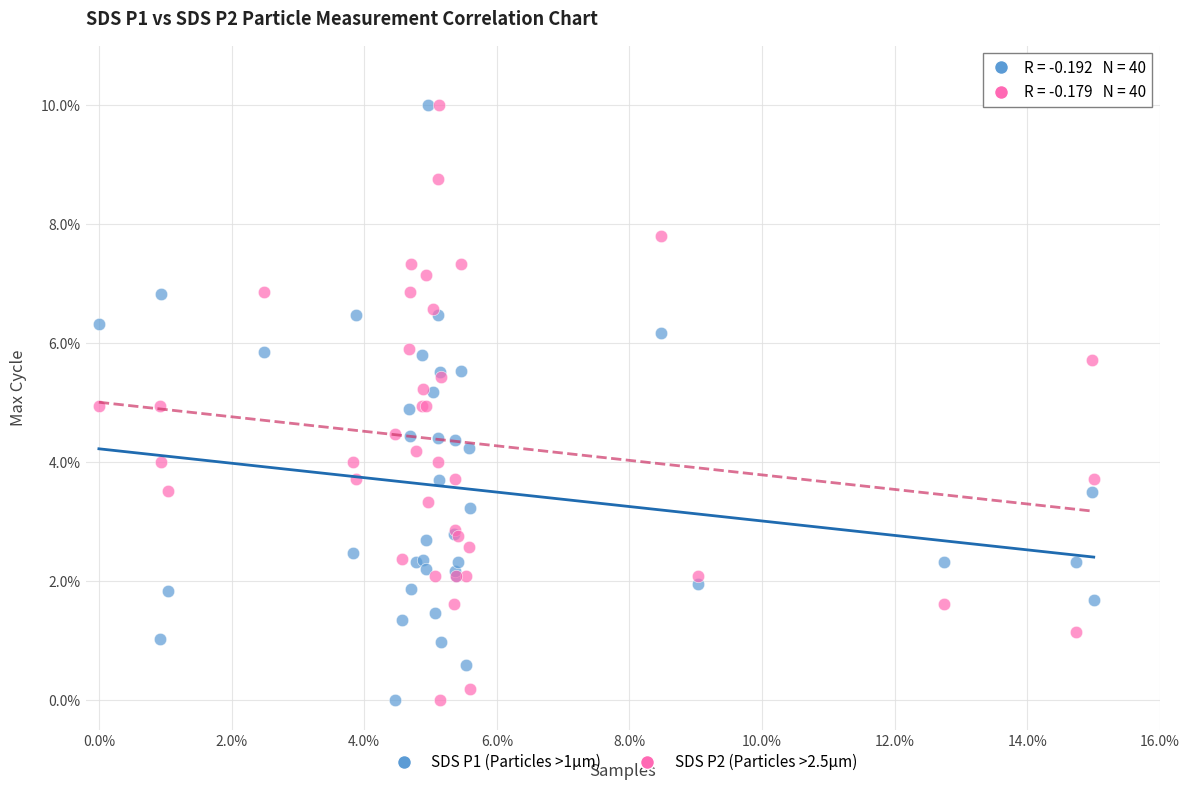

What are all the series names shown in the legend?

SDS P1 (Particles >1µm), SDS P2 (Particles >2.5µm)